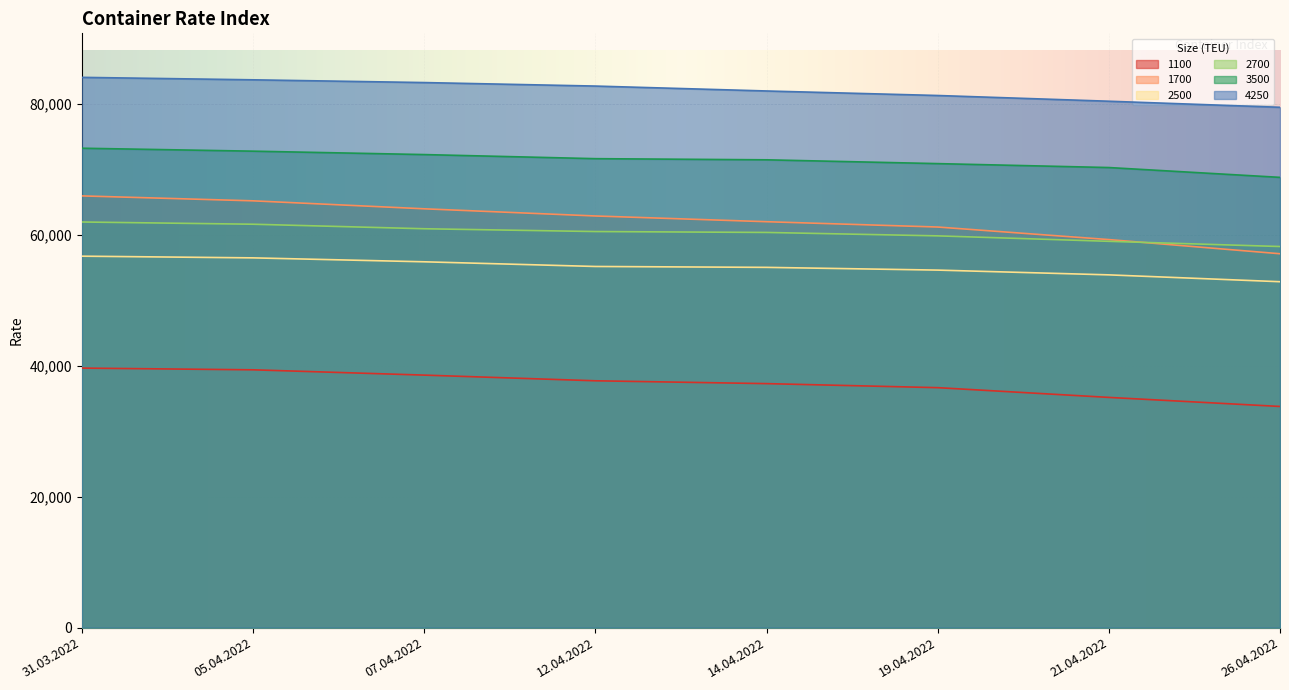

At which label does 1700 reach its minimum?

26.04.2022